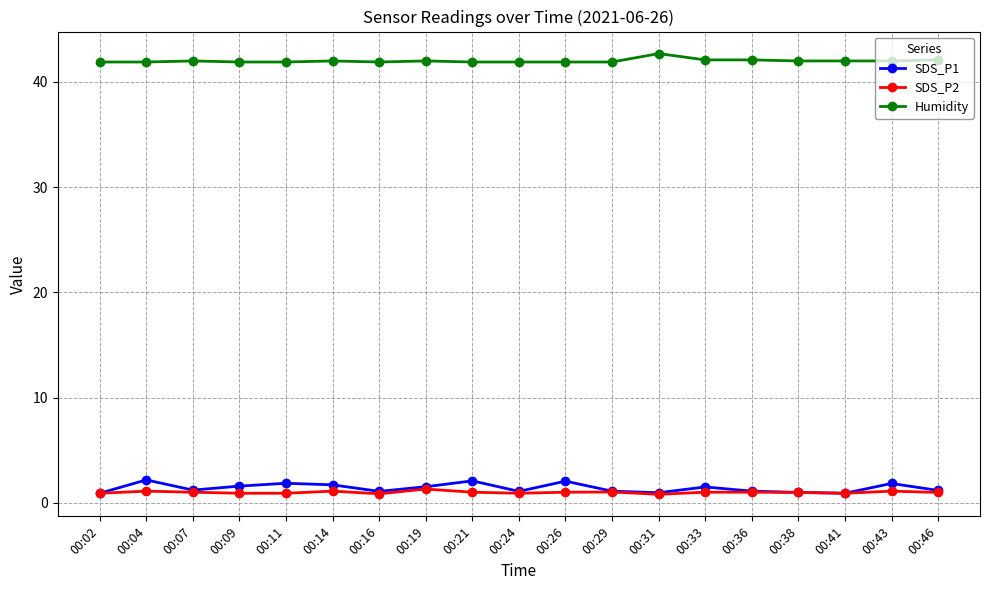

Which category has the highest value across all series?

00:31